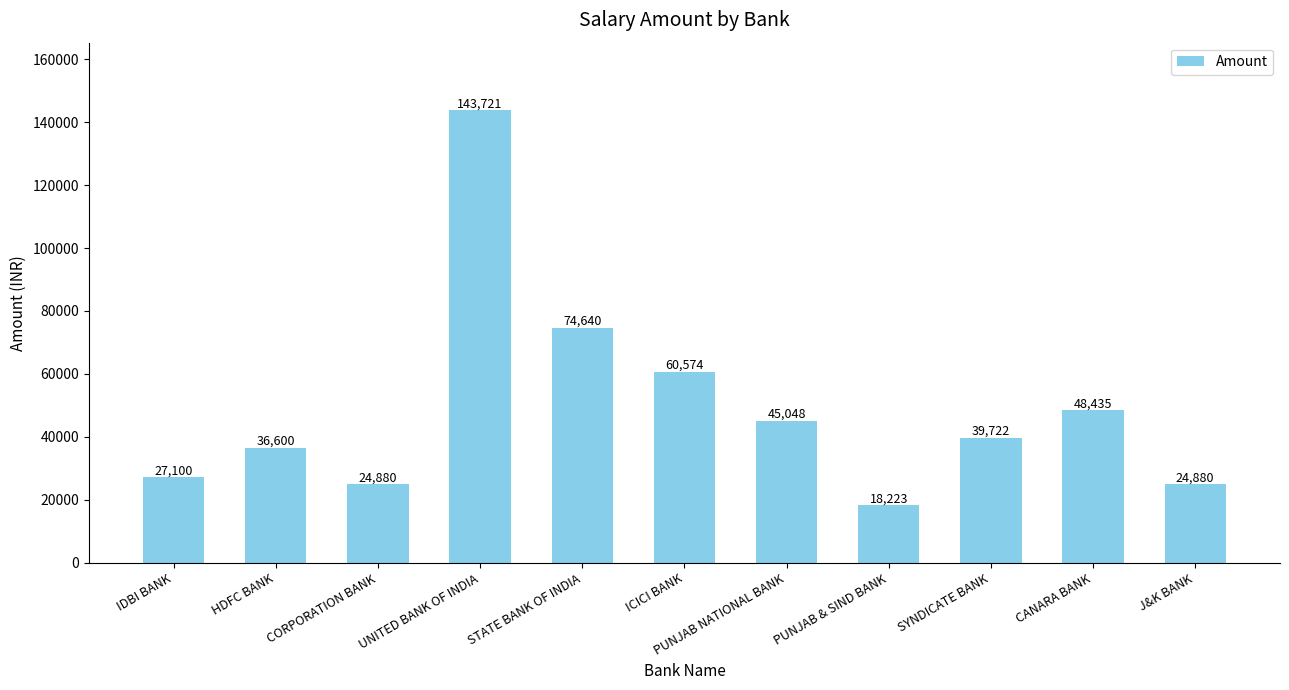

What is the minimum value shown in the chart?

18223